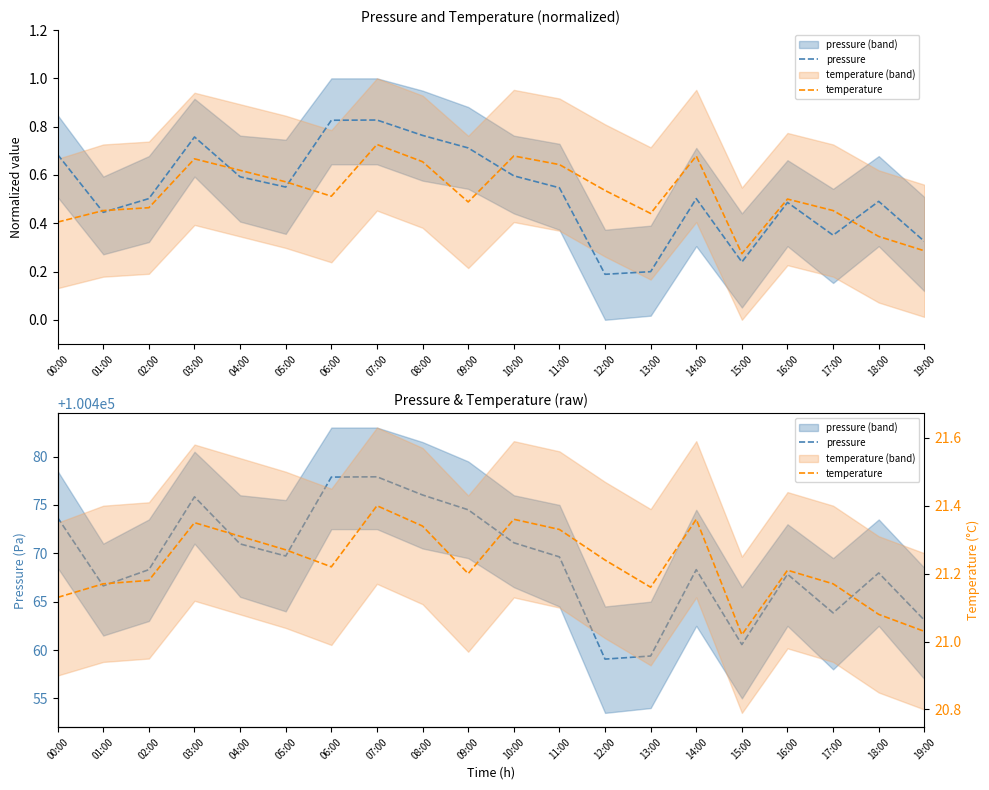

Between 10:00 and 17:00, which series saw the biggest shift?

pressure